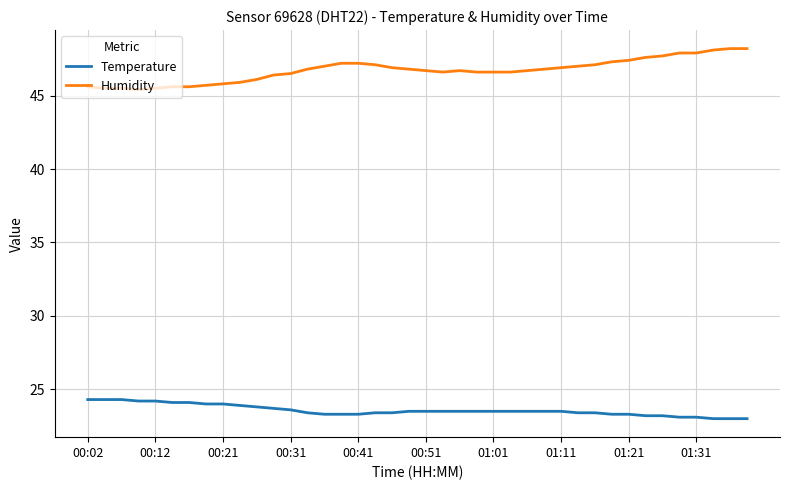

True or false: Temperature and Humidity cross at least once.

False